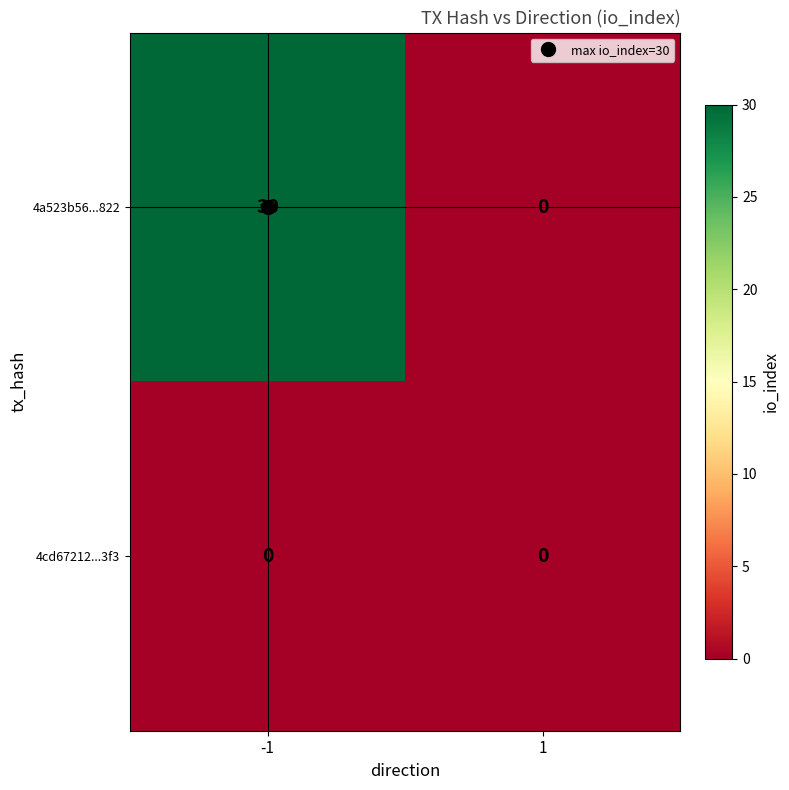

Rank the series by their average value, from lowest to highest.

4cd67212...3f3, 4a523b56...822